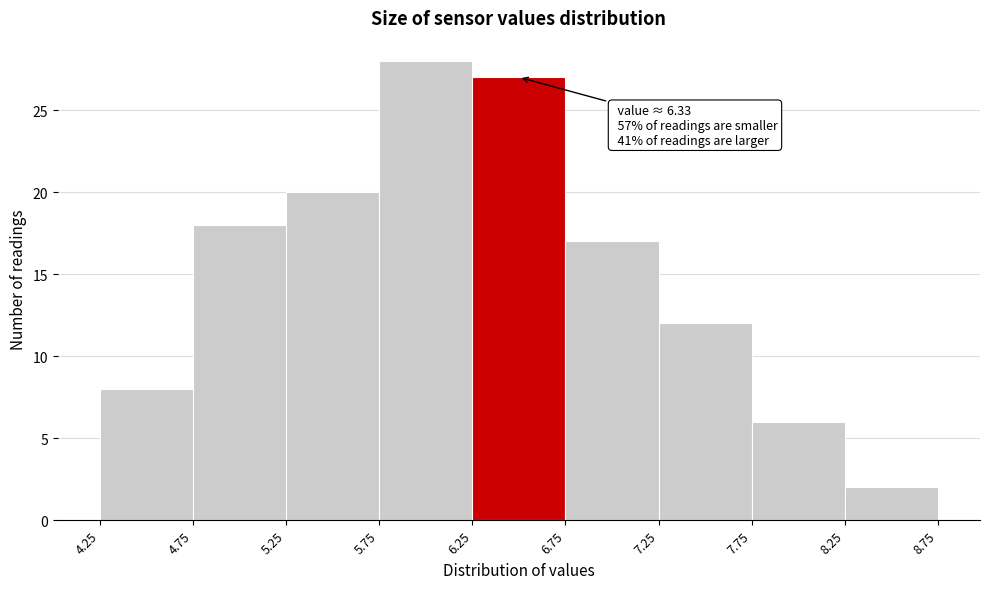

Over which range of the x-axis is the bar tallest?

5.75 to 6.25